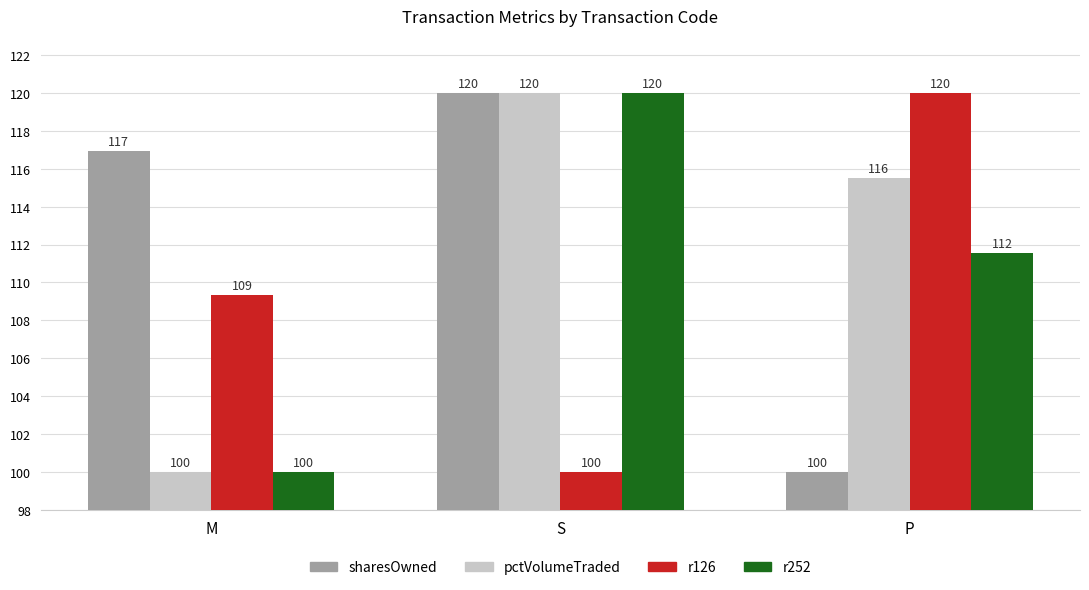

What is the lowest value of the r252 series?

100.0